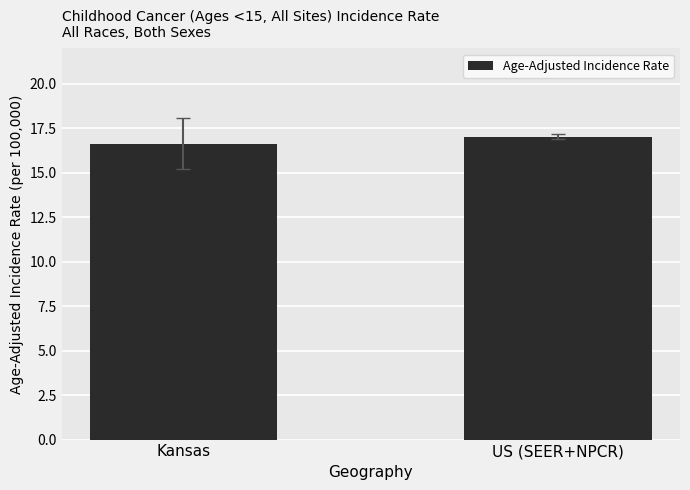

Are the bars grouped side by side (vs. stacked)?

No